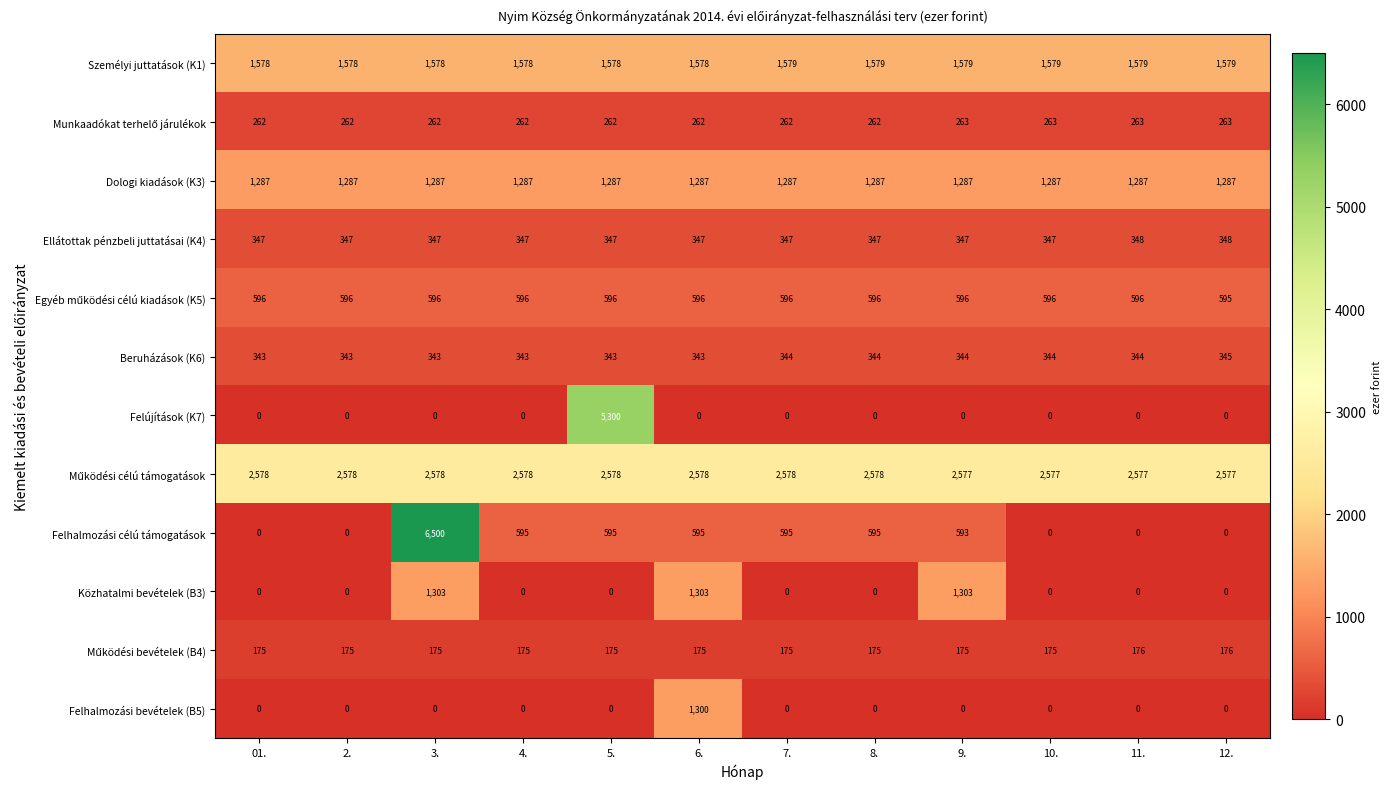

The Beruházások (K6) series shows 343 at 01.. True or false?

True